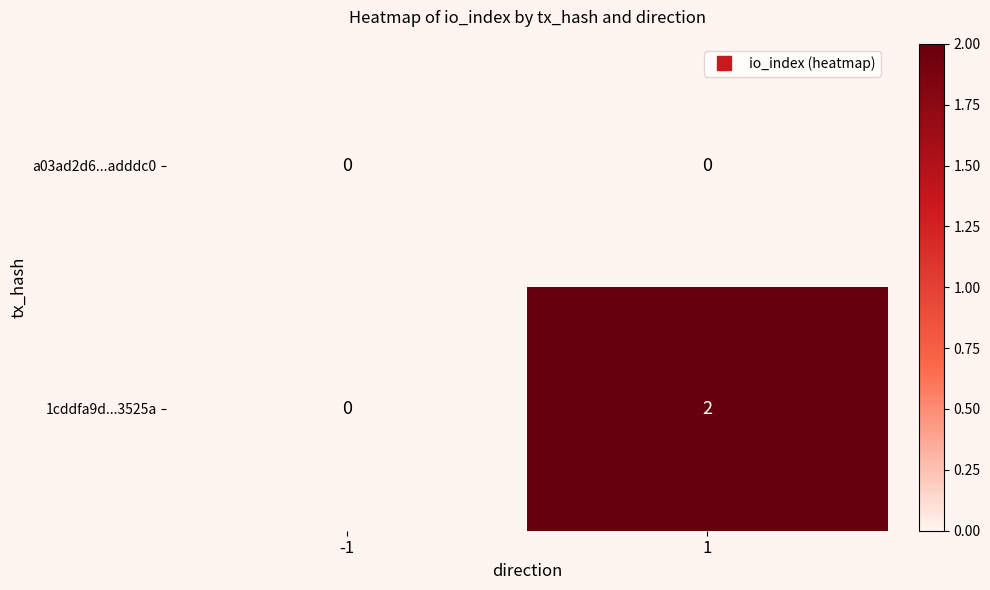

Count the number of categories in the chart.

2